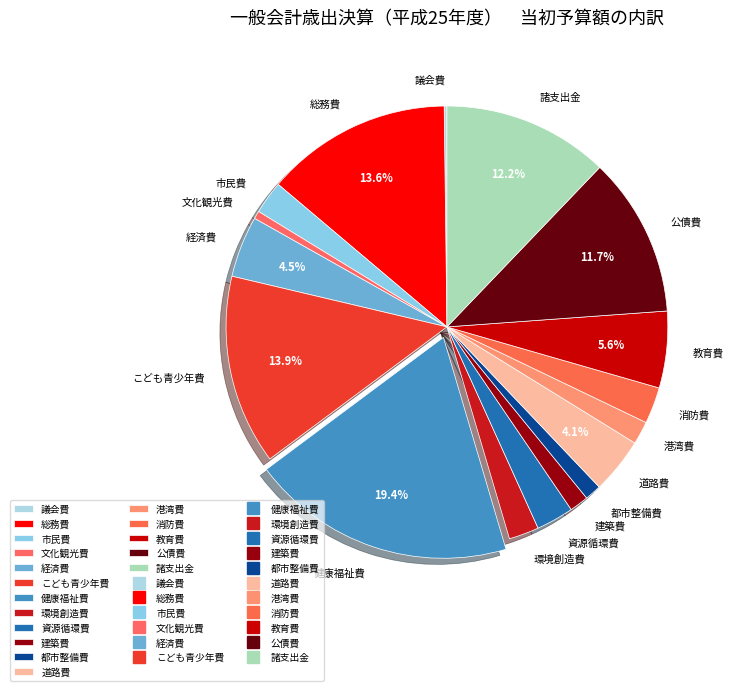

Is there any slice that represents more than half of the pie?

No